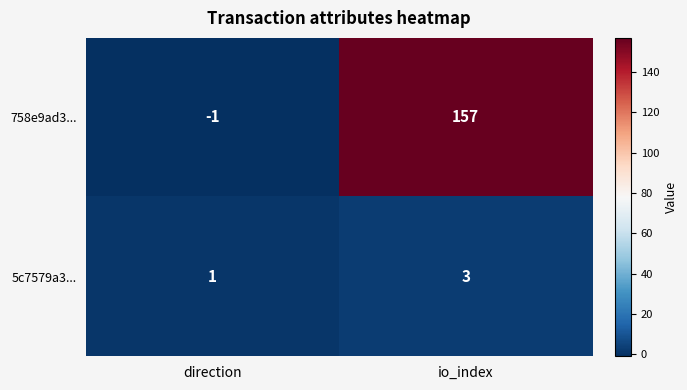

At which category is the sum across all series the highest?

io_index